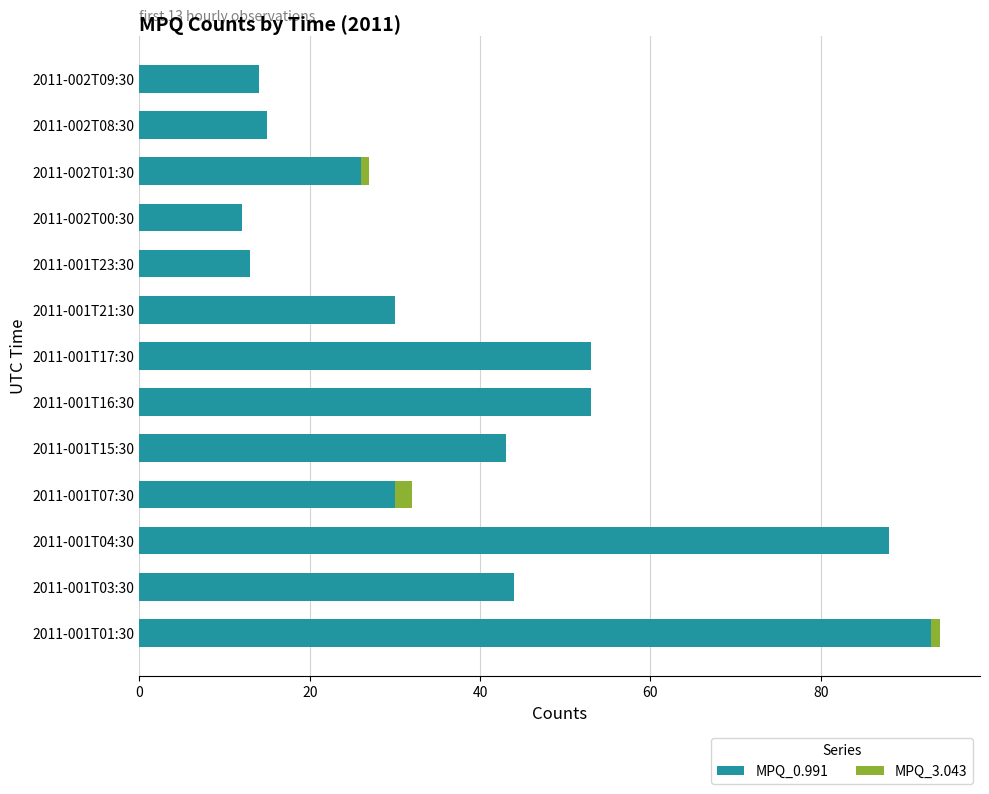

At which category is the sum across all series the highest?

2011-001T01:30